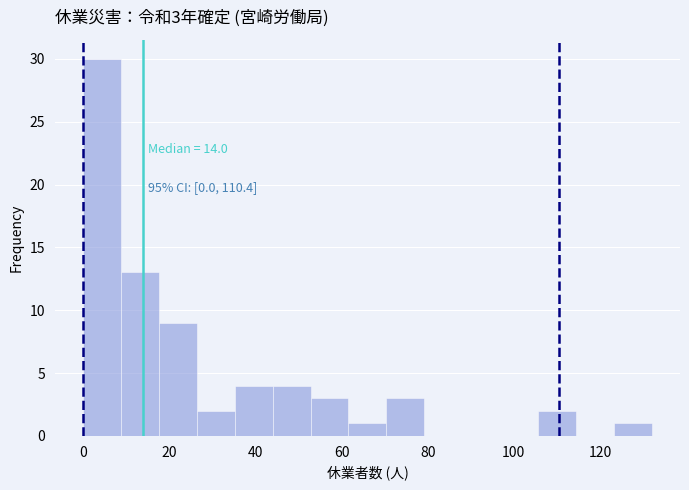

Over which range of the x-axis is the bar tallest?

0.0 to 8.8